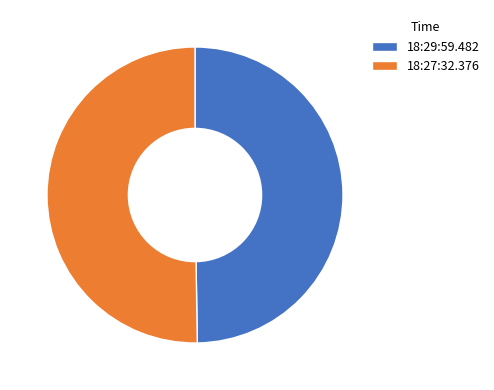

Is the sum of 18:27:32.376 and 18:29:59.482 greater than half?

Yes